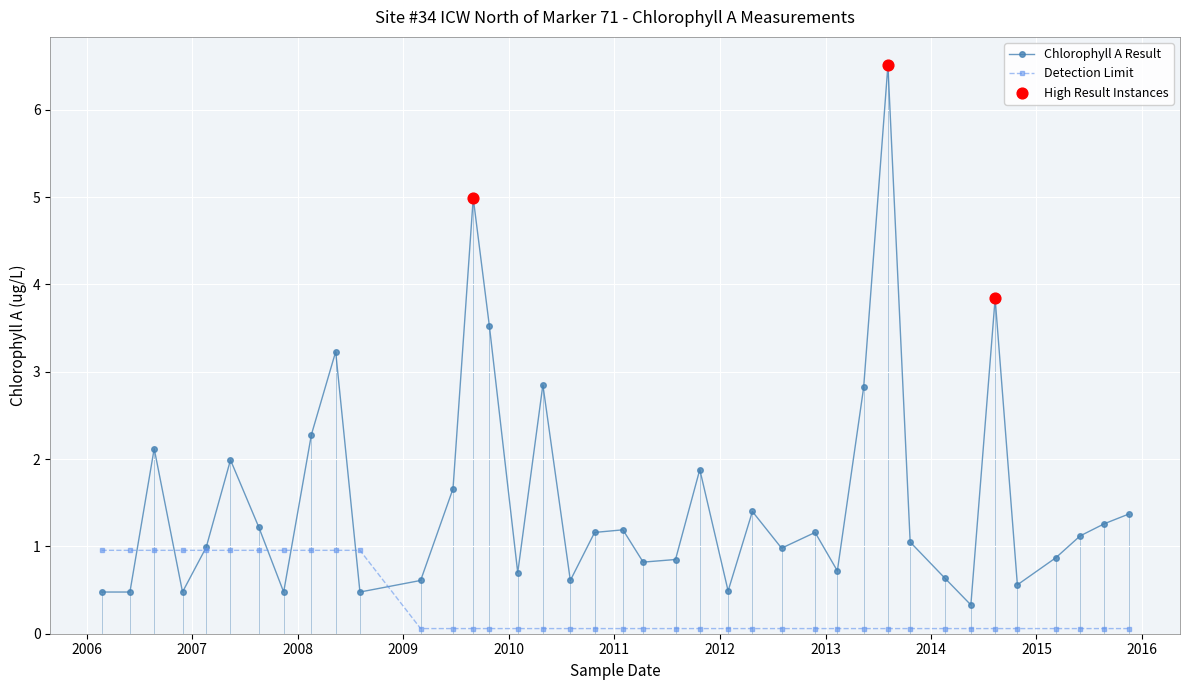

Which series has the largest range (max minus min)?

Chlorophyll A Result